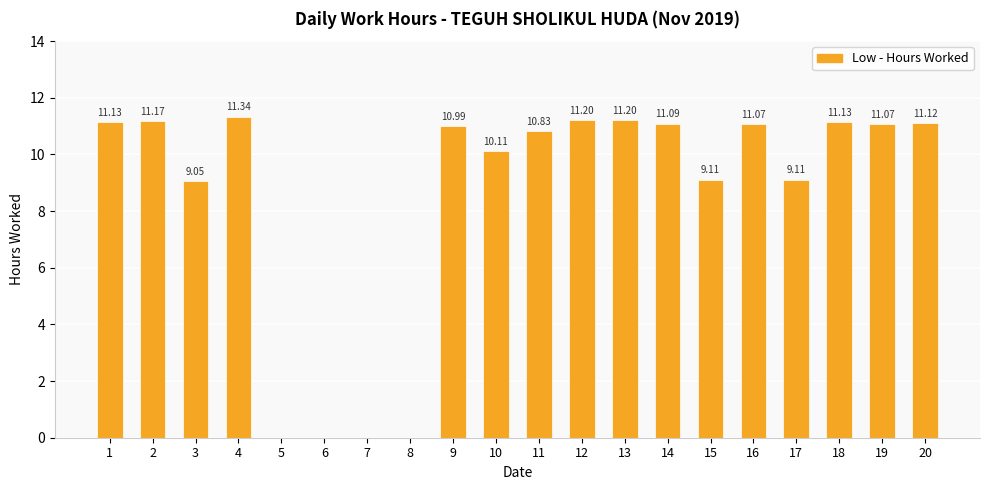

What is the change in value from 18 to 19?

-0.1